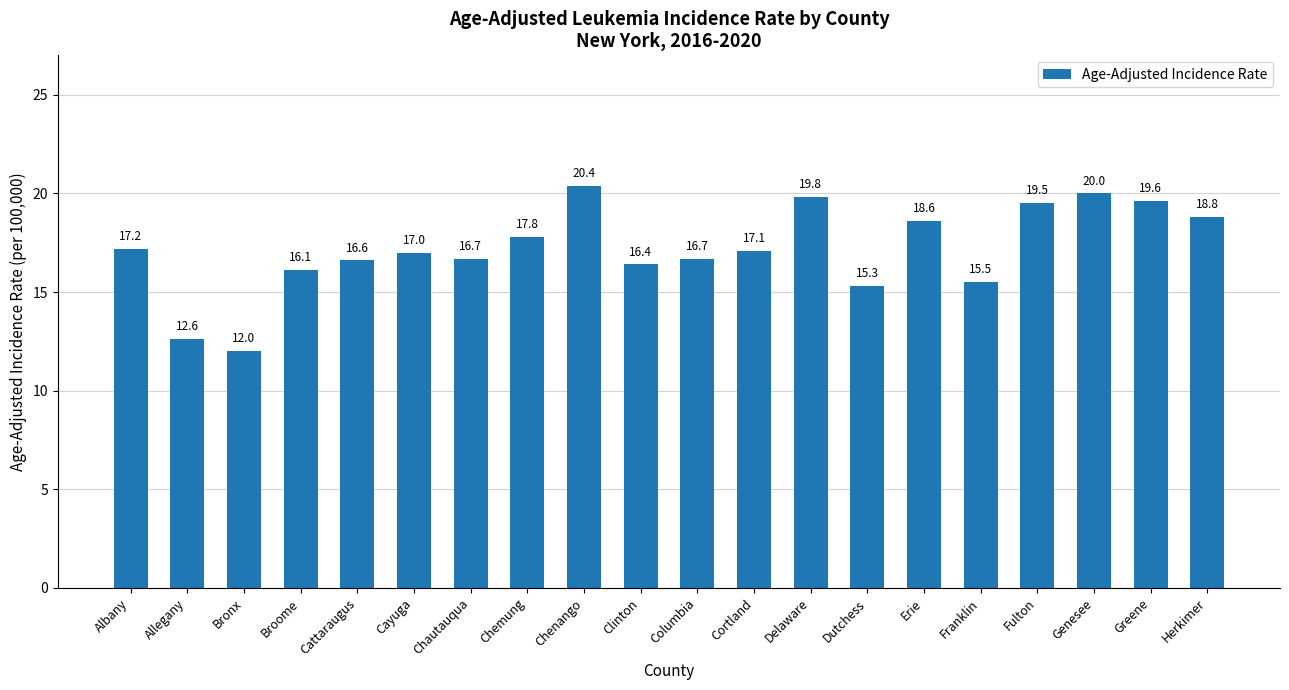

The value at Cattaraugus is 16.6. True or false?

True